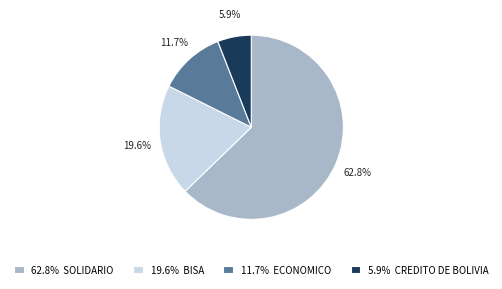

What percentage is NOT represented by 5.9% CREDITO DE BOLIVIA?

94.1%